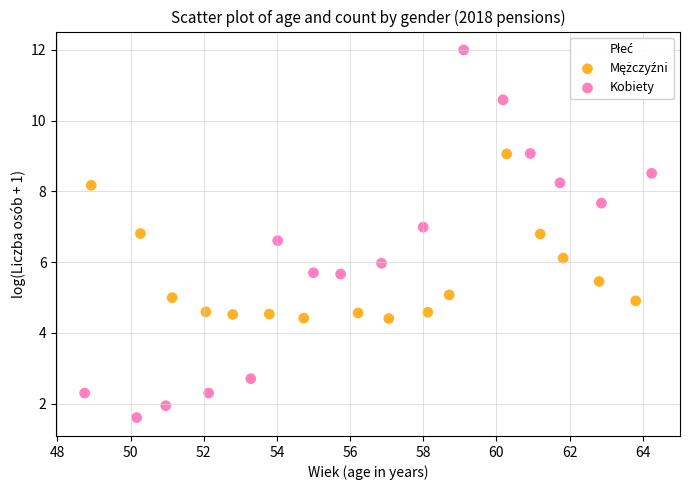

Which series reaches the maximum Y coordinate?

Kobiety